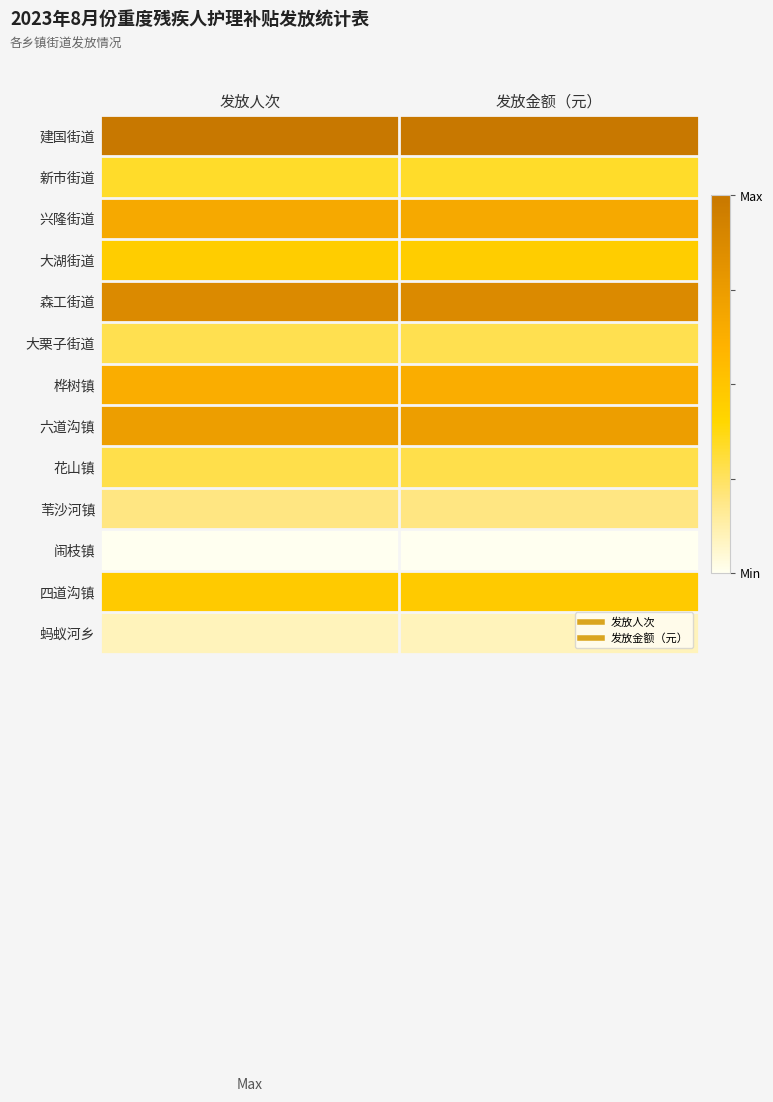

Which label corresponds to the largest value in the chart?

发放人次